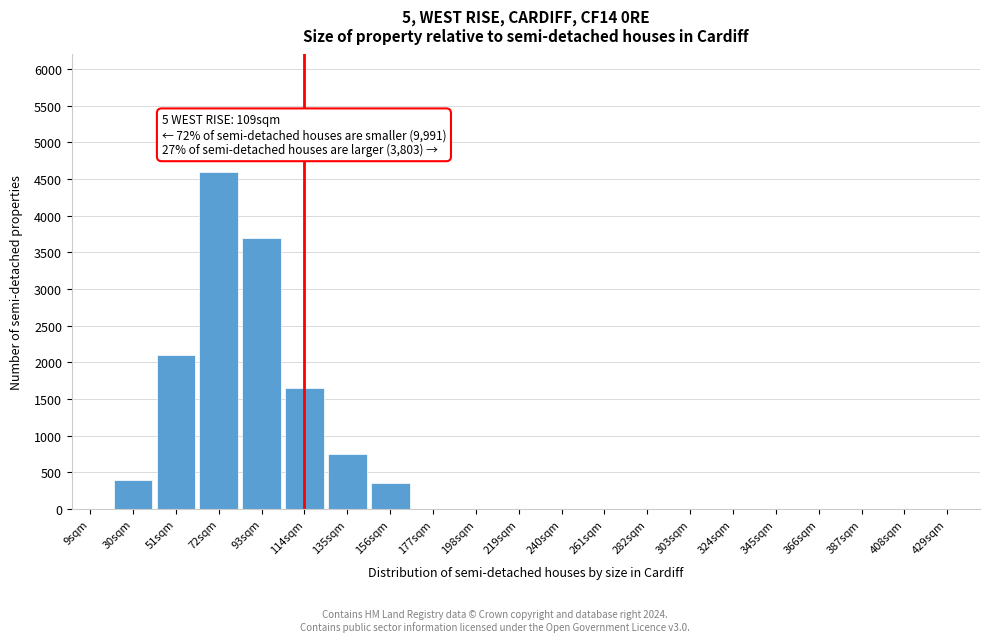

Reading left to right, list all the values displayed in this chart.

9sqm=0	30sqm=400	51sqm=2100	72sqm=4600	93sqm=3700	114sqm=1650	135sqm=750	156sqm=350	177sqm=0	198sqm=0	219sqm=0	240sqm=0	261sqm=0	282sqm=0	303sqm=0	324sqm=0	345sqm=0	366sqm=0	387sqm=0	408sqm=0	429sqm=0